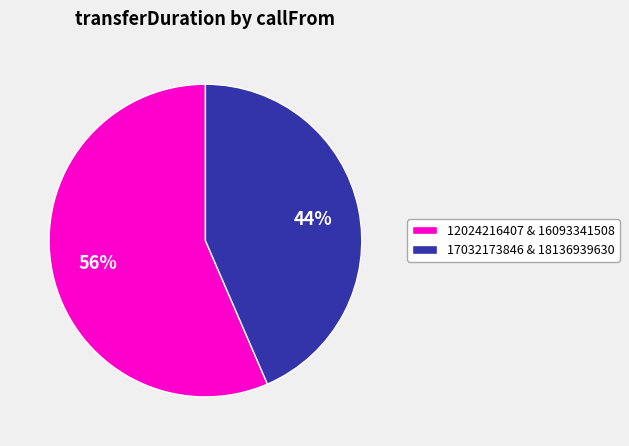

To the nearest percent, what is the average slice percentage?

50%